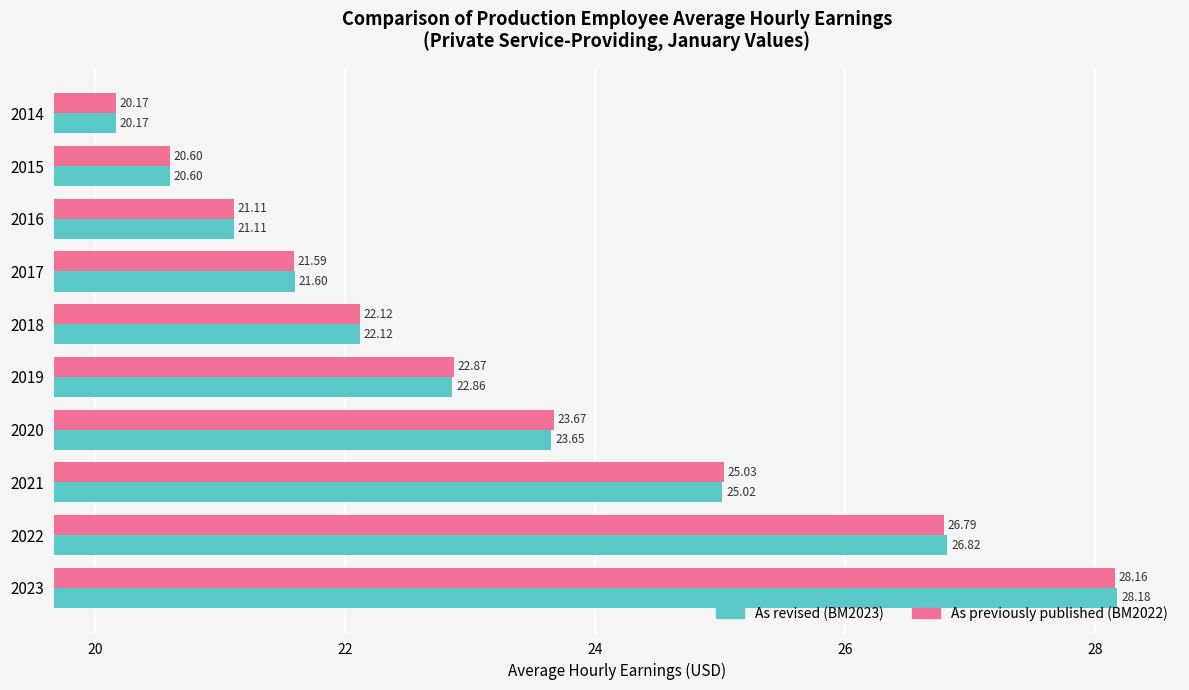

What is the greatest value displayed?

28.2